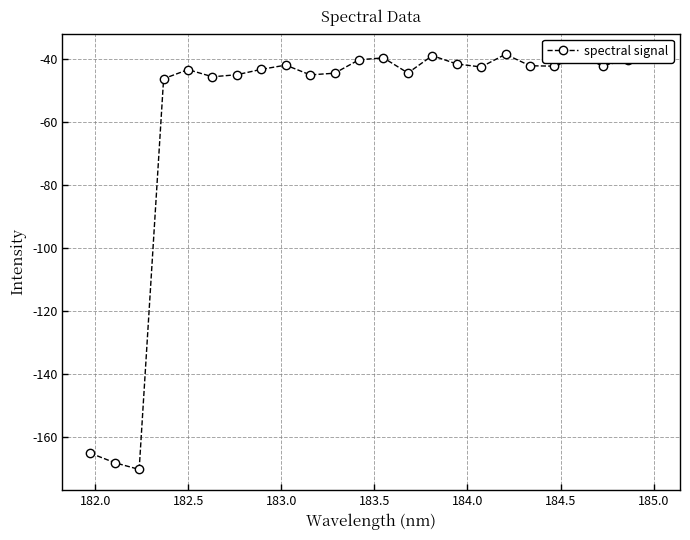

True or false: there are more than 0 points higher than both neighbors.

True